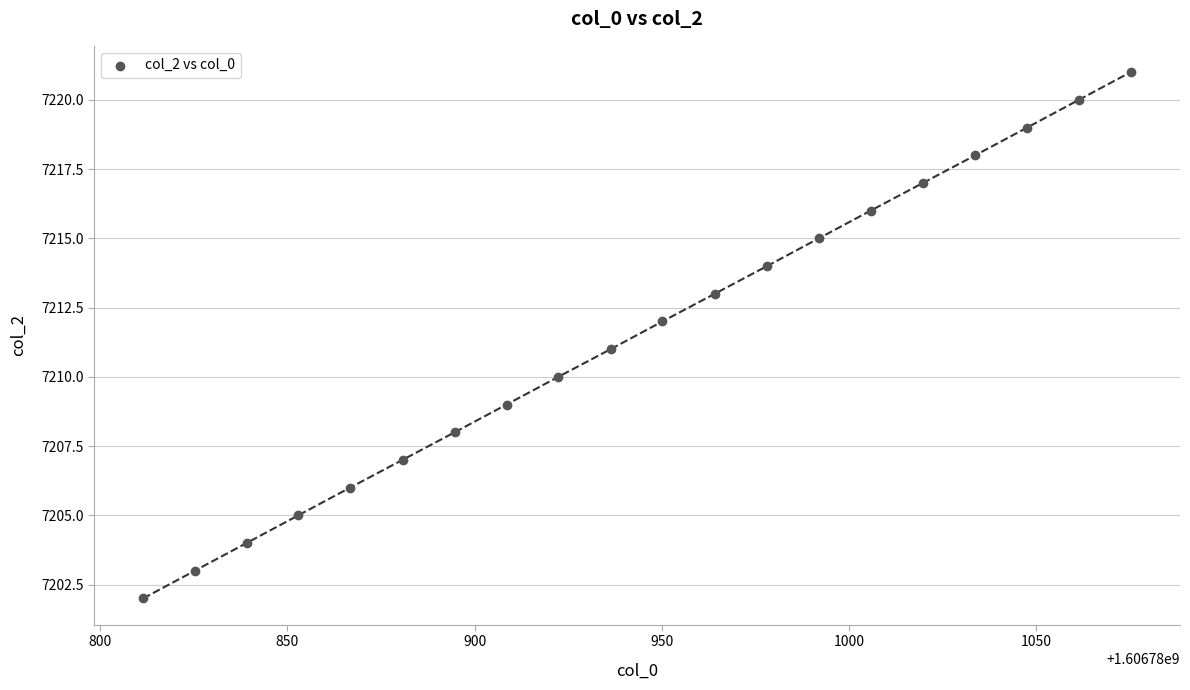

What is the range of Y values (max minus min)?

19